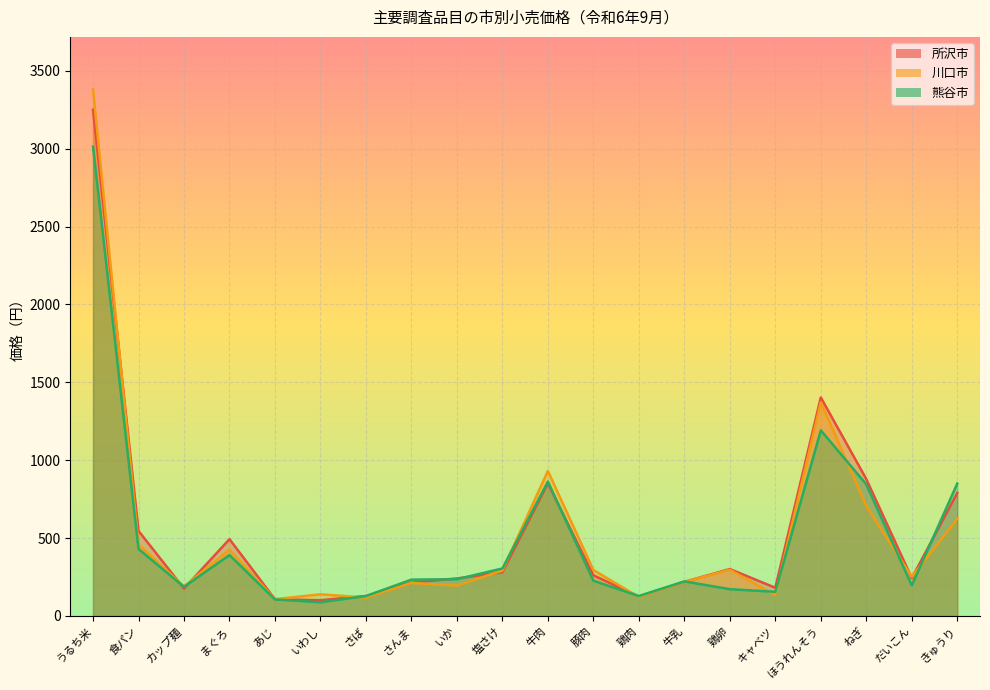

What is the difference between the highest and lowest values at さば?

10